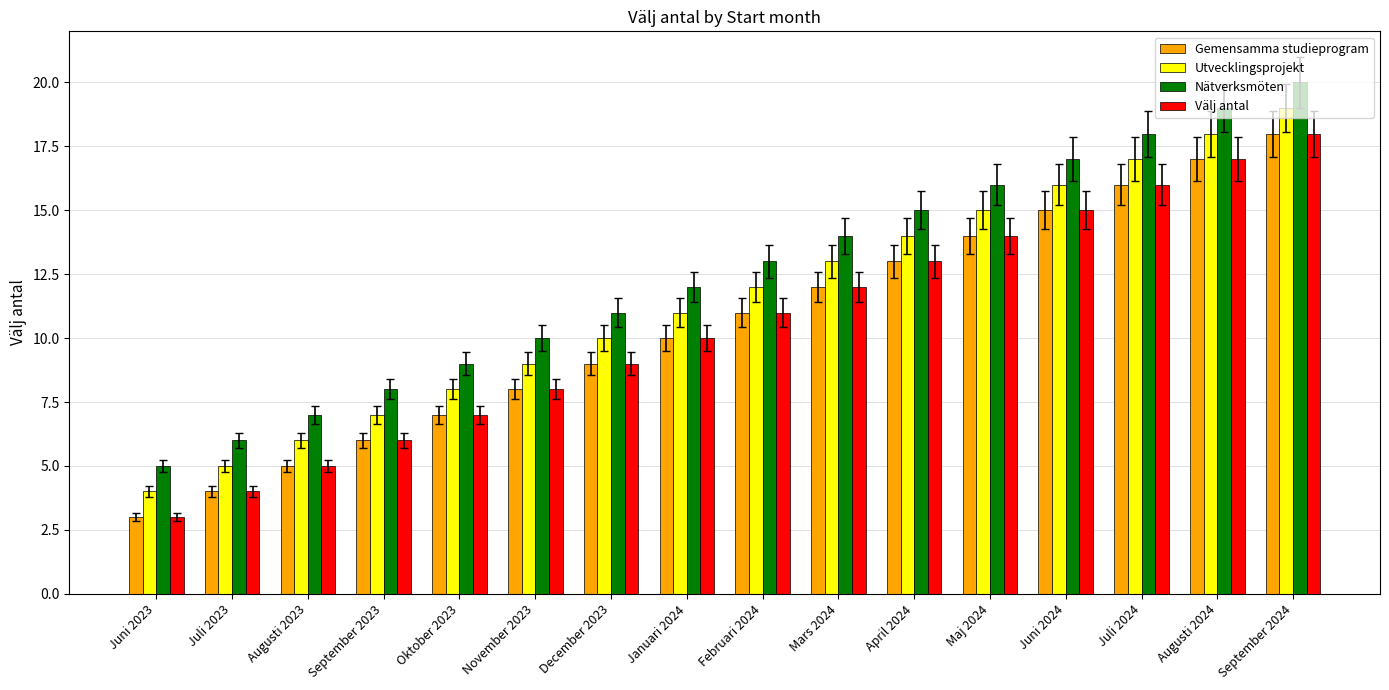

Read the Gemensamma studieprogram value at December 2023.

9